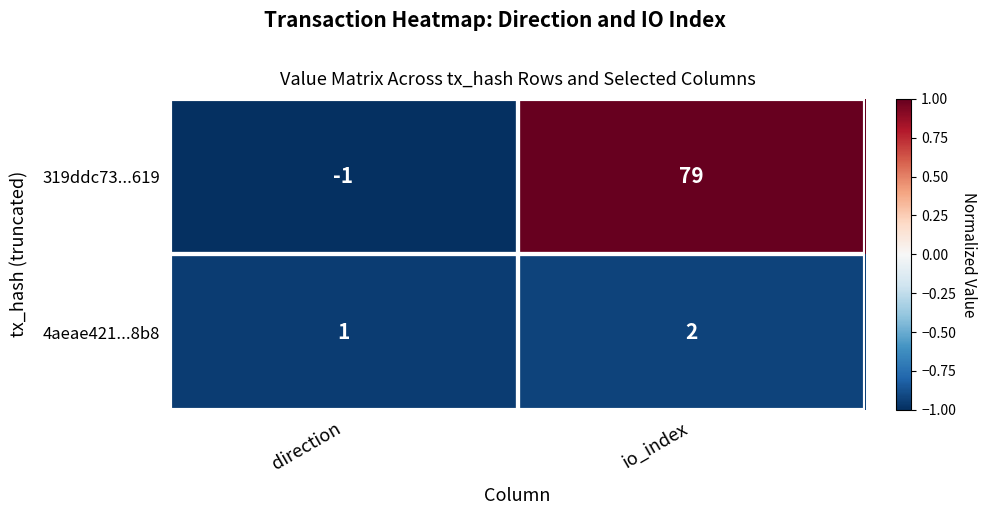

At direction, list the series in order from smallest to largest.

319ddc73...619, 4aeae421...8b8